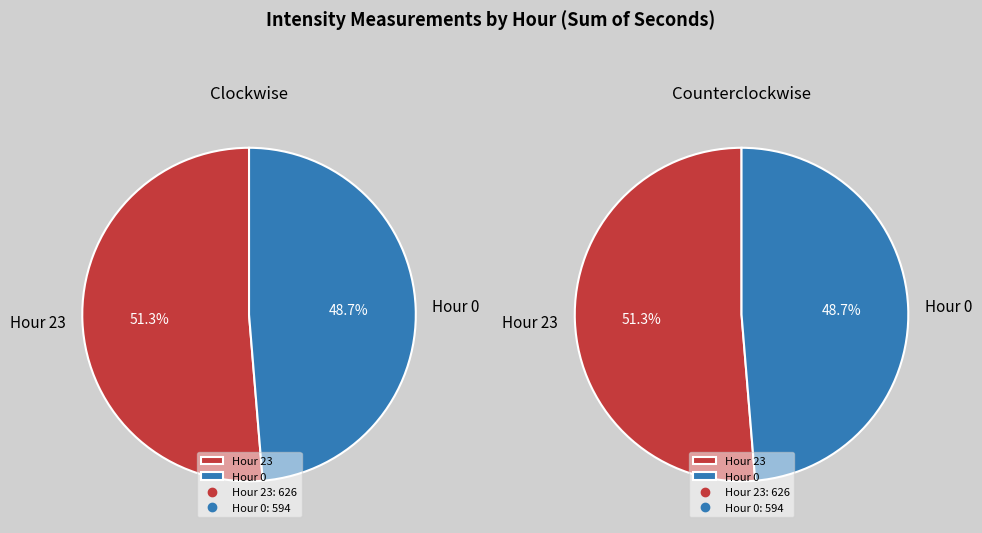

Which slice is the largest?

23